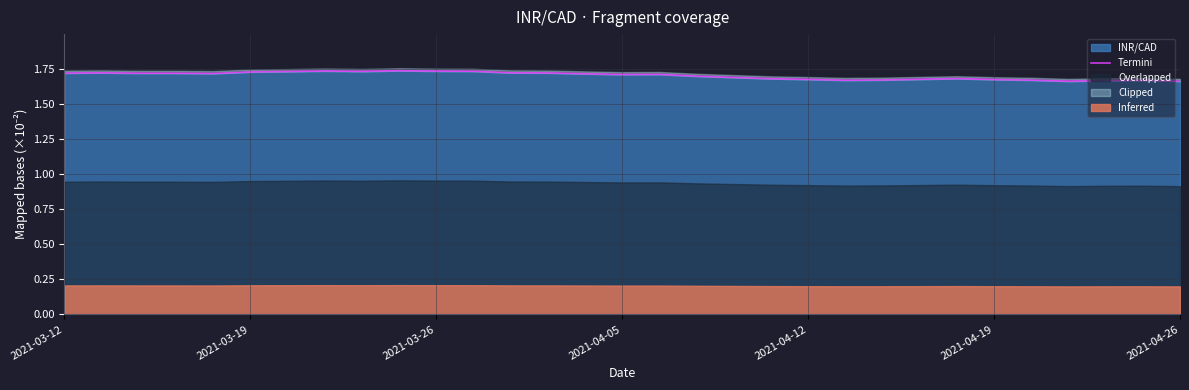

How many lines are shown in the chart?

1